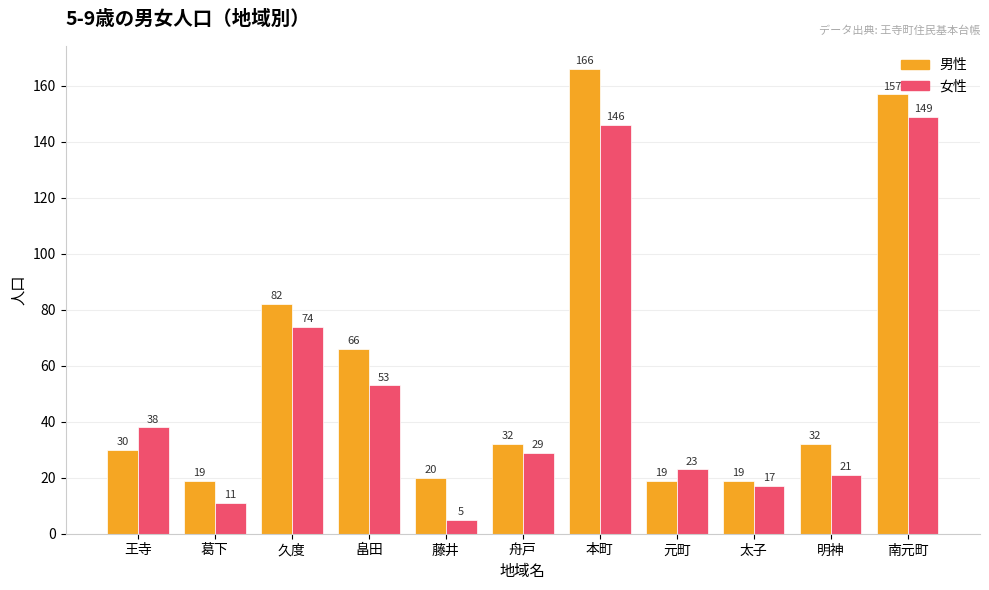

What is the sum of all 女性 values?

566